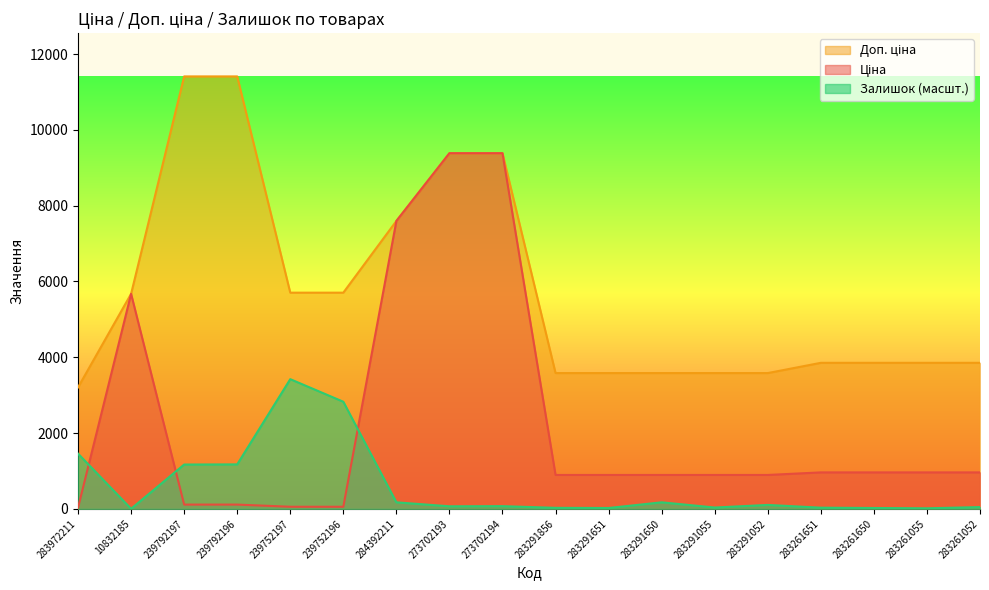

Rank the series by their average value, from highest to lowest.

Доп. ціна, Ціна, Залишок